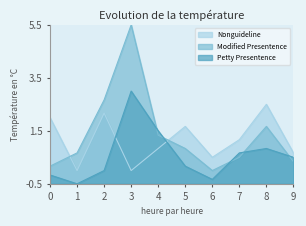

Which category has the highest value in the Modified Presentence series?

3